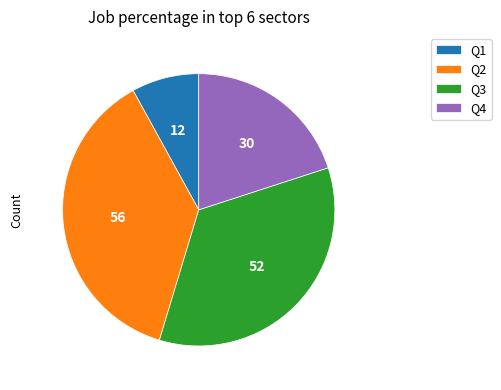

The Q1 slice represents 18% of the pie. True or false?

False